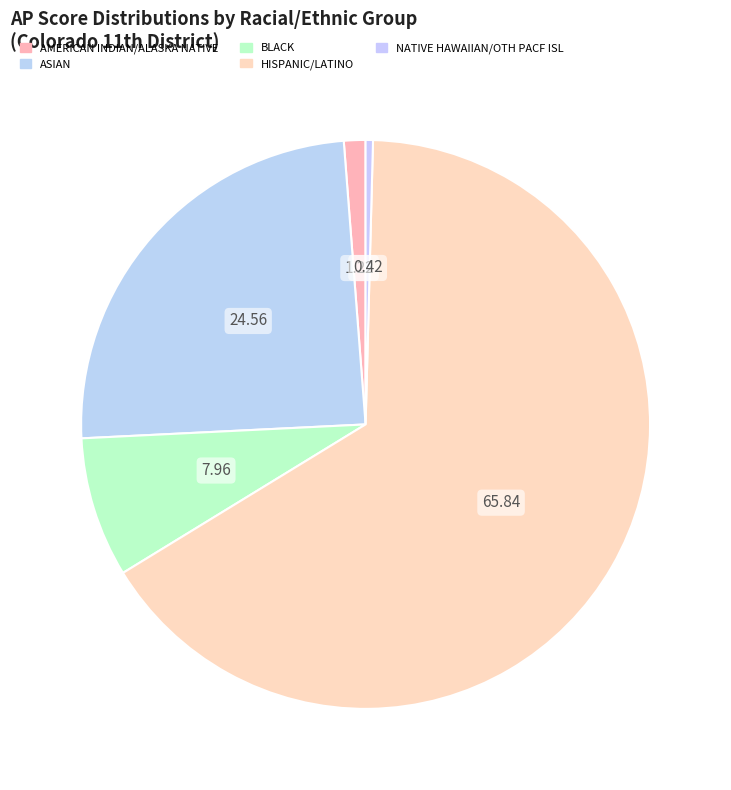

What is the smallest slice in the pie chart?

NATIVE HAWAIIAN/OTH PACF ISL